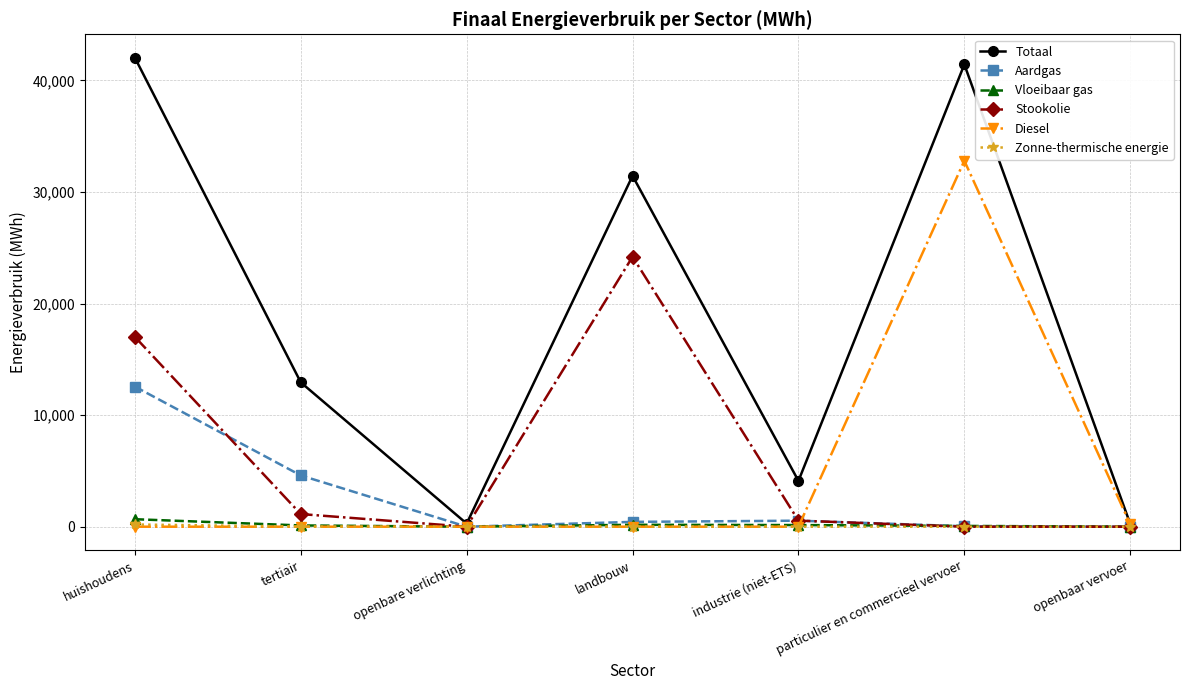

At which category does Aardgas reach its first local valley?

openbare verlichting